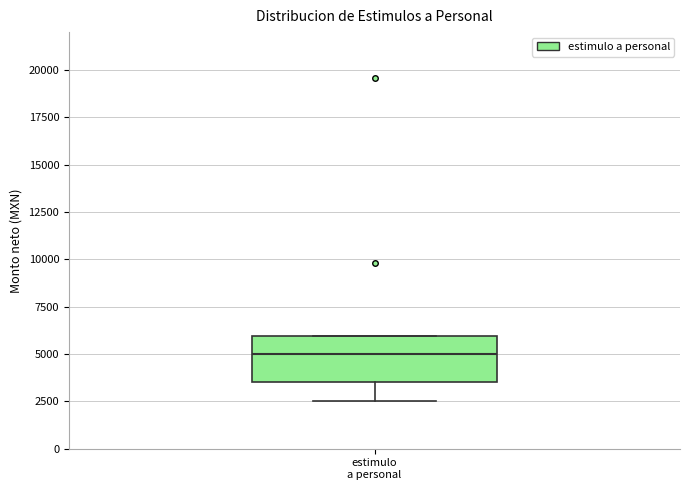

Read this box plot against the y-axis: the position of the median line, the range covered by the box, and the ends of both whiskers. The values are not printed on the chart, so give them approximately, as read against the axis.

median 5000, box 3500 to 6000, whiskers 2500 to 6000